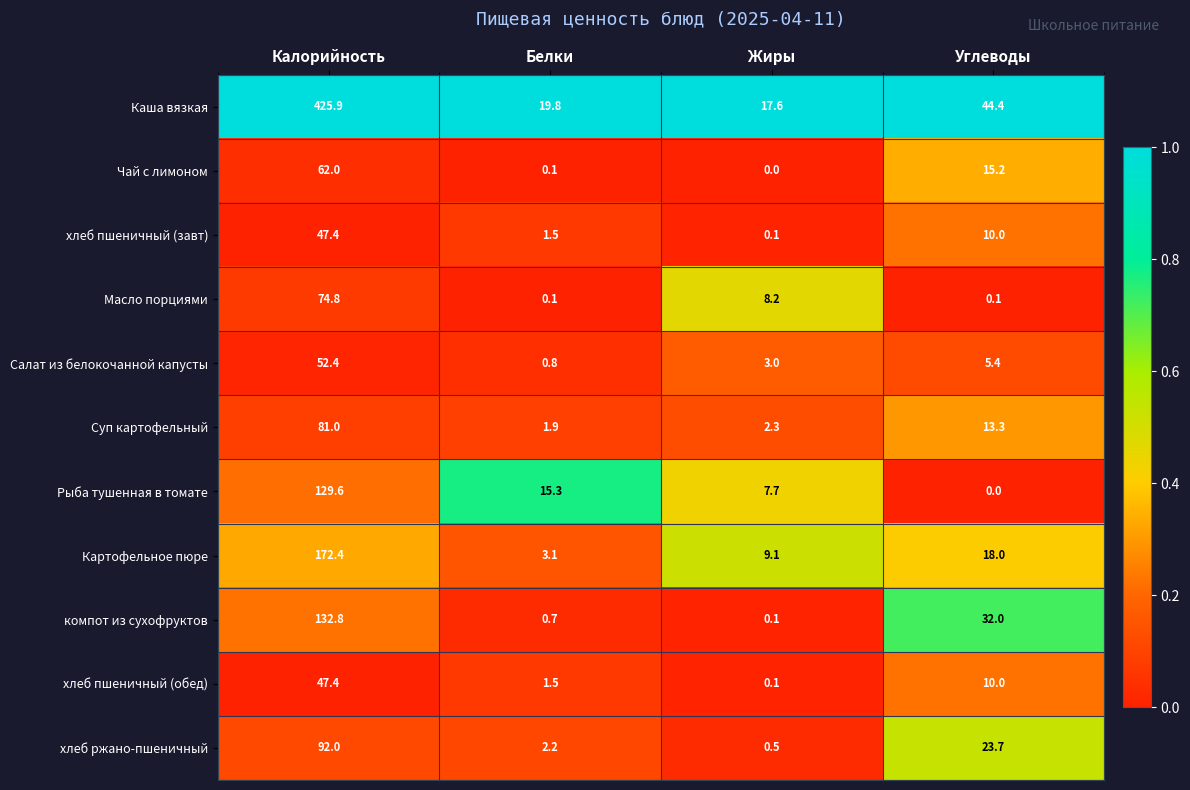

List the labels in order of хлеб ржано-пшеничный value, smallest first.

Жиры, Белки, Углеводы, Калорийность